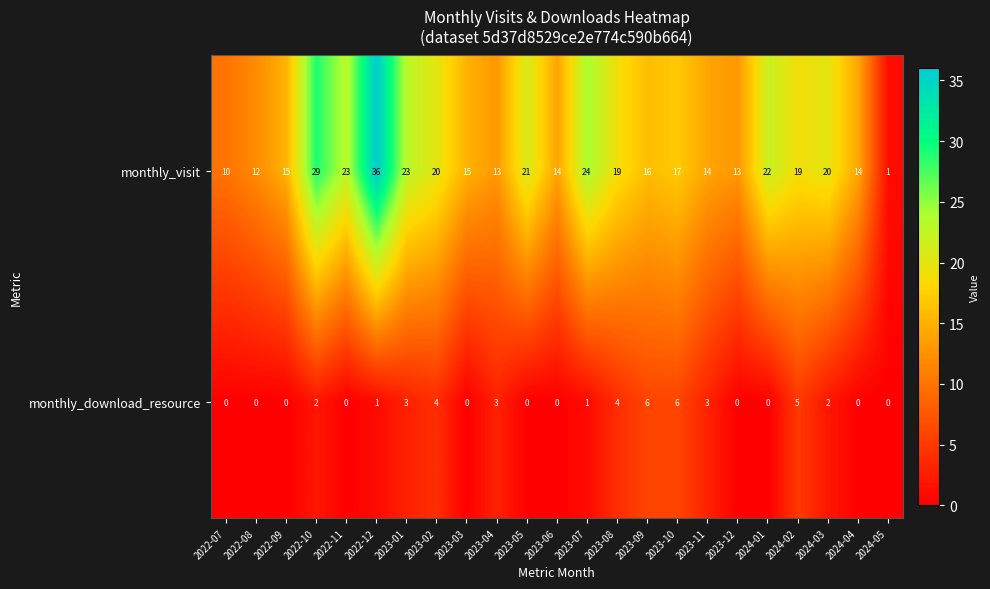

List the series in order of their peak value, lowest first.

monthly_download_resource, monthly_visit